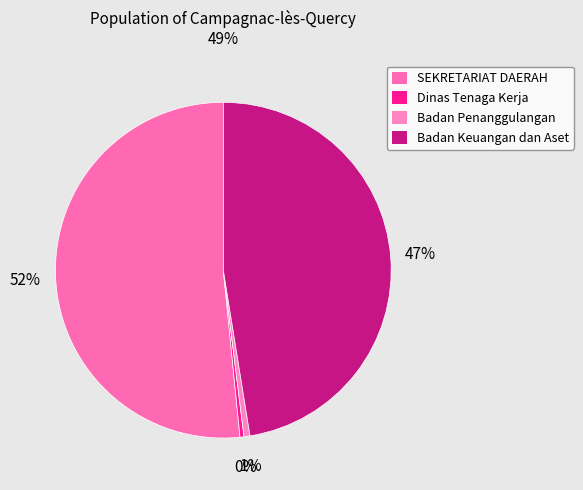

How many segments does this pie chart have?

4